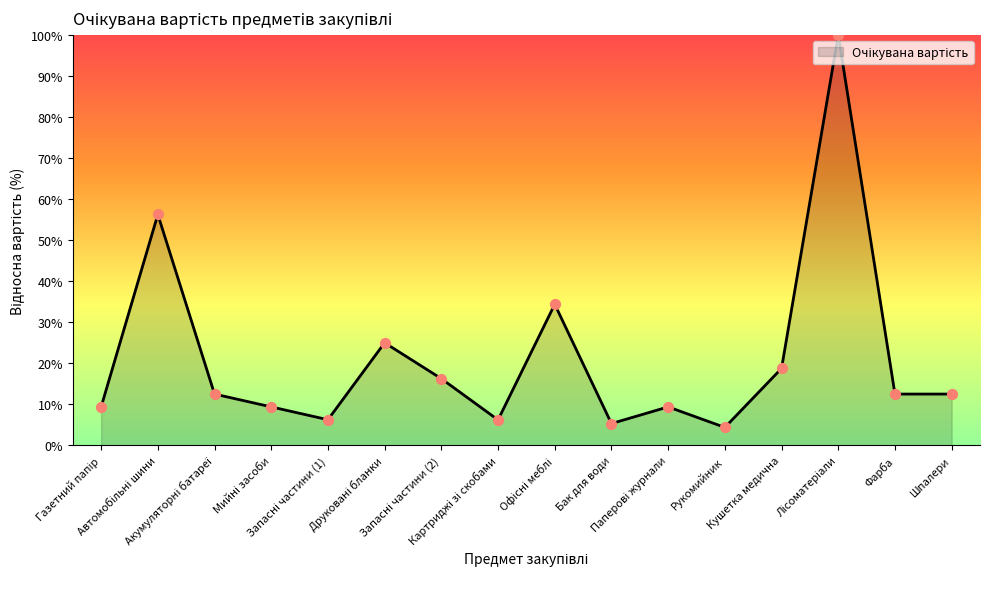

What is the minimum value shown in the chart?

4.4